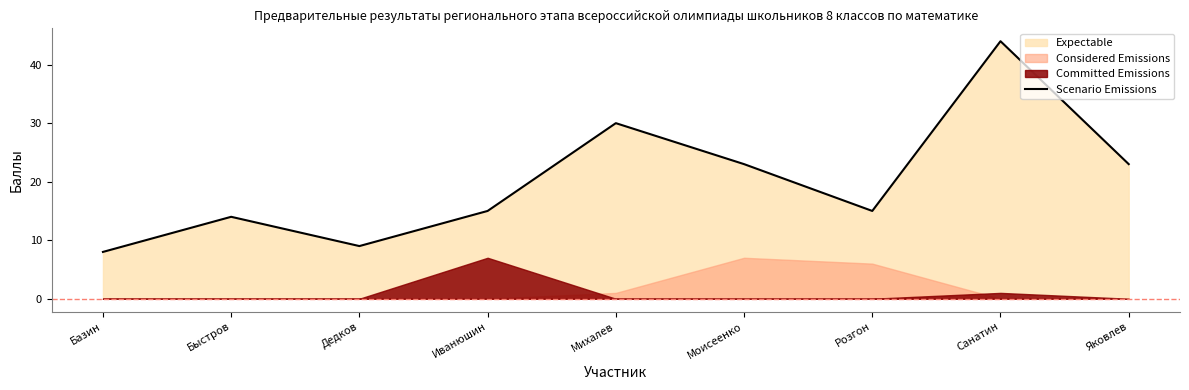

List the labels in order of value, largest first.

Санатин, Михалев, Моисеенко, Яковлев, Иванюшин, Розгон, Быстров, Дедков, Базин